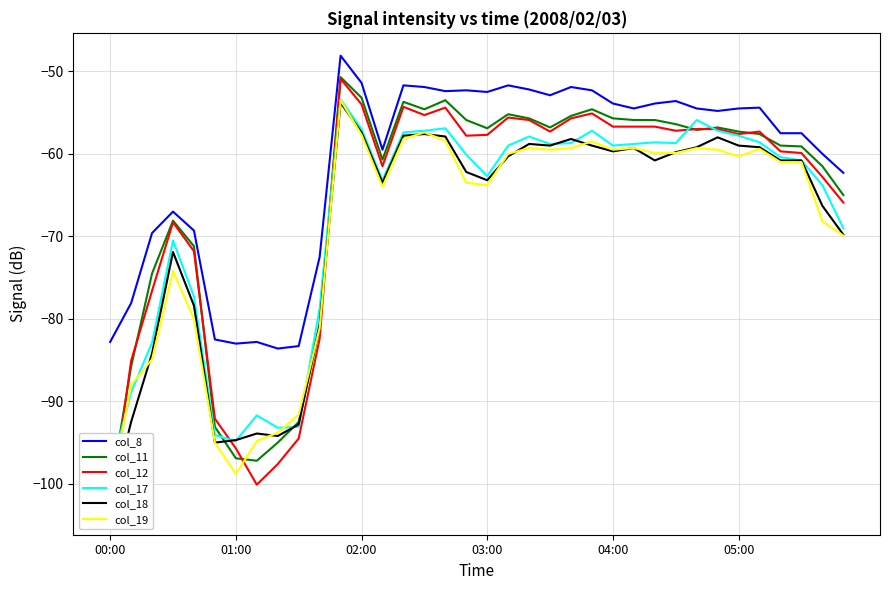

Where do col_12 and col_11 first cross each other?

00:00 and 01:00